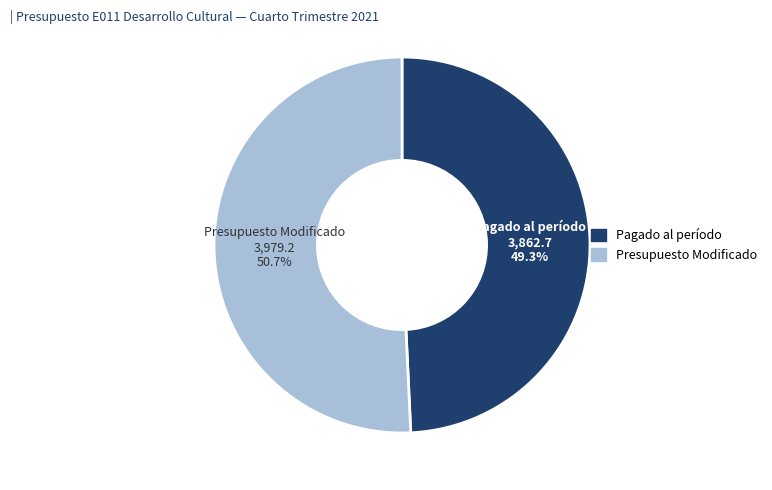

What percentage is the Presupuesto Modificado slice, to the nearest percent?

51%